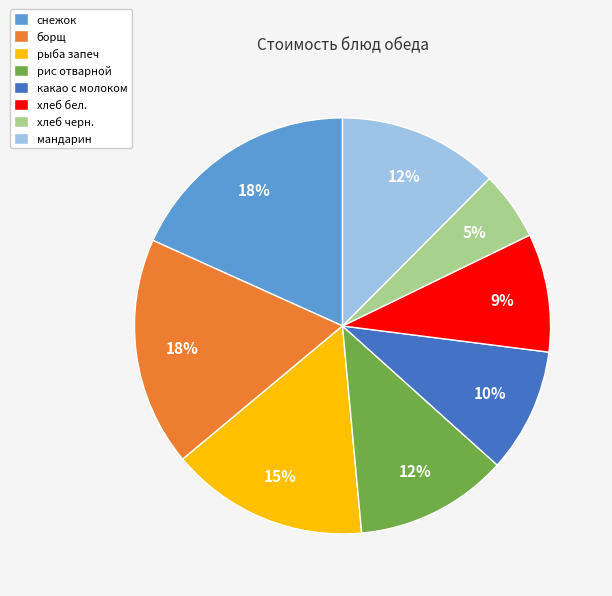

Which has a higher value, рис отварной or какао с молоком?

рис отварной